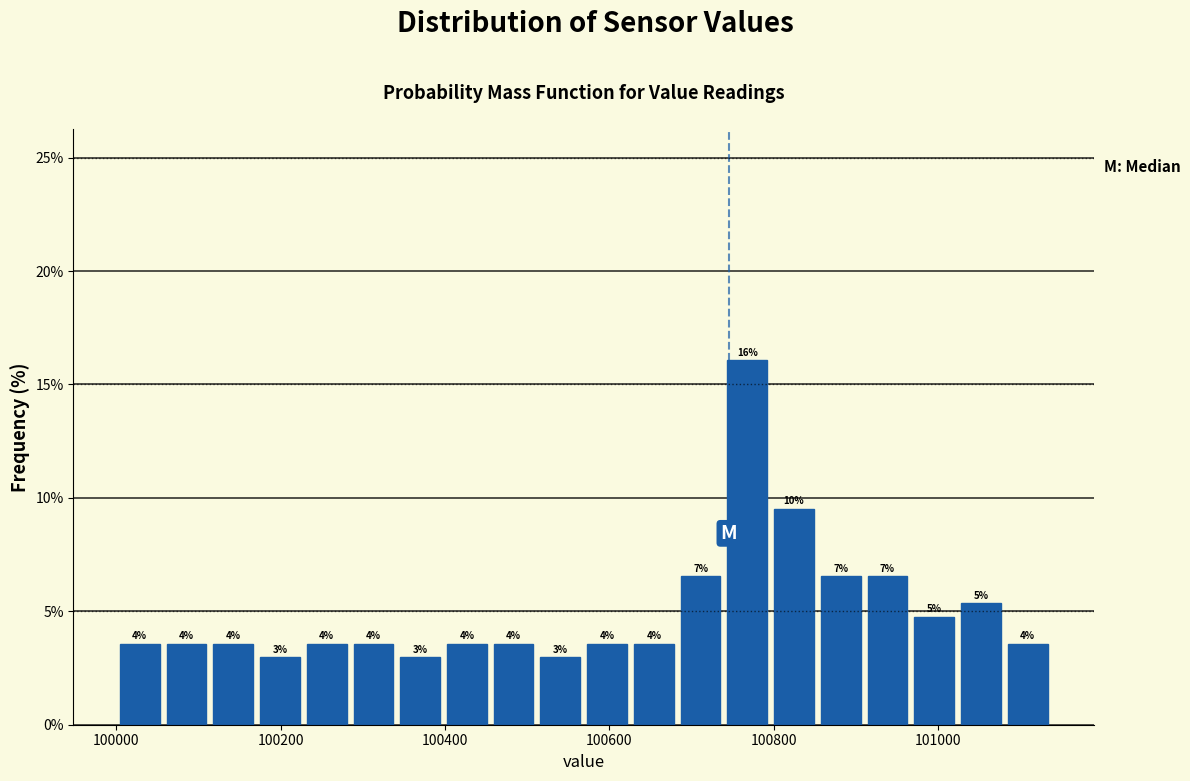

Read against the x-axis, roughly where is the centre of the tallest bar?

100760